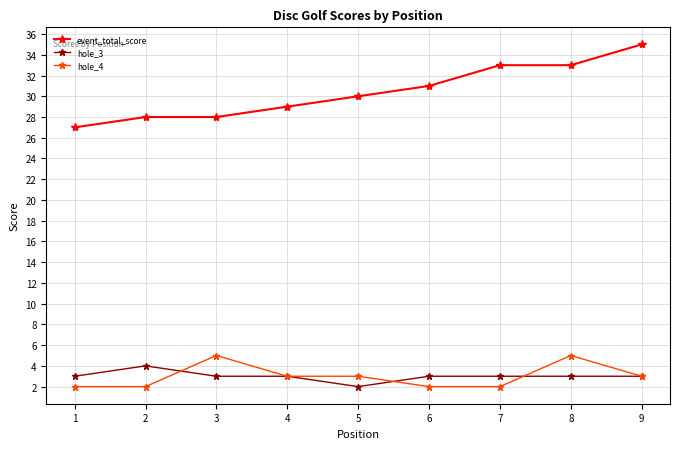

What is the average value of the hole_3 series?

3